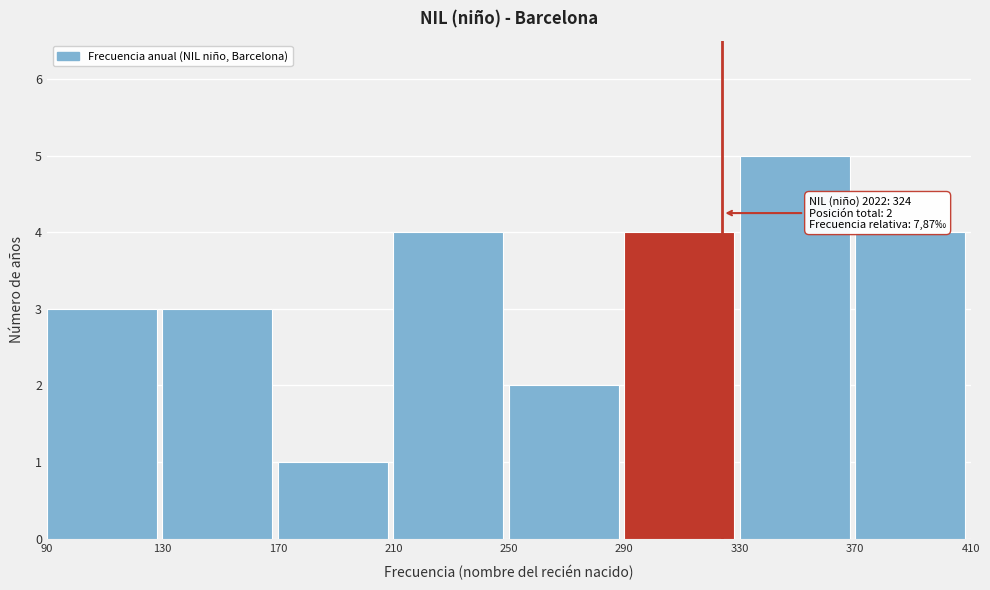

Which range on the x-axis has the tallest bar?

330 to 370